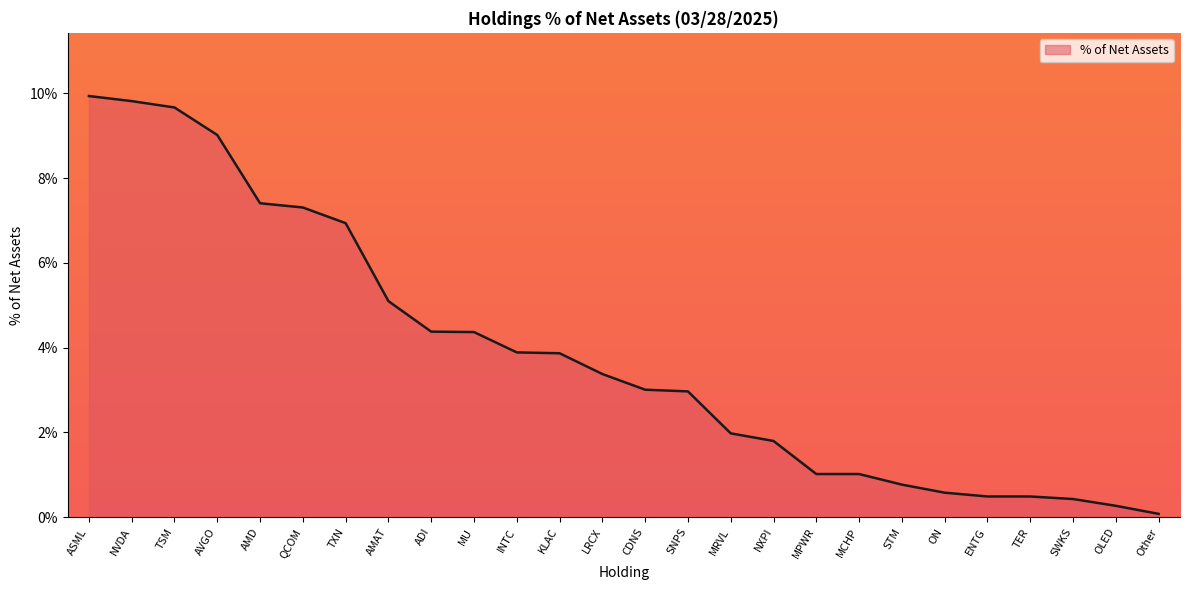

At which label is the value closest to 5?

AMAT